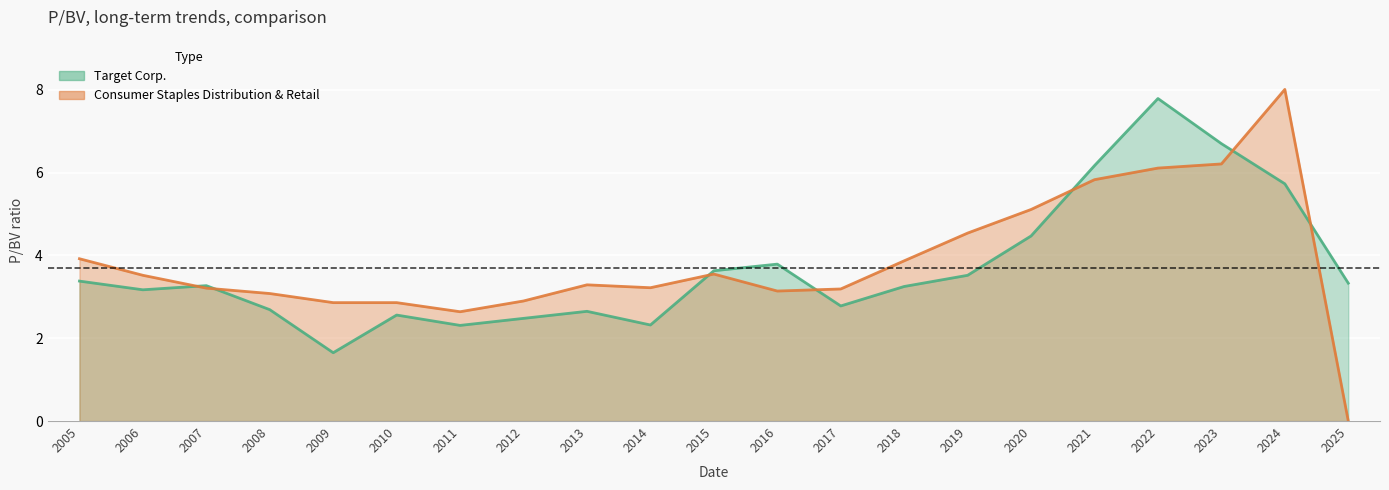

What is the difference between the highest and lowest values at 2015?

0.1